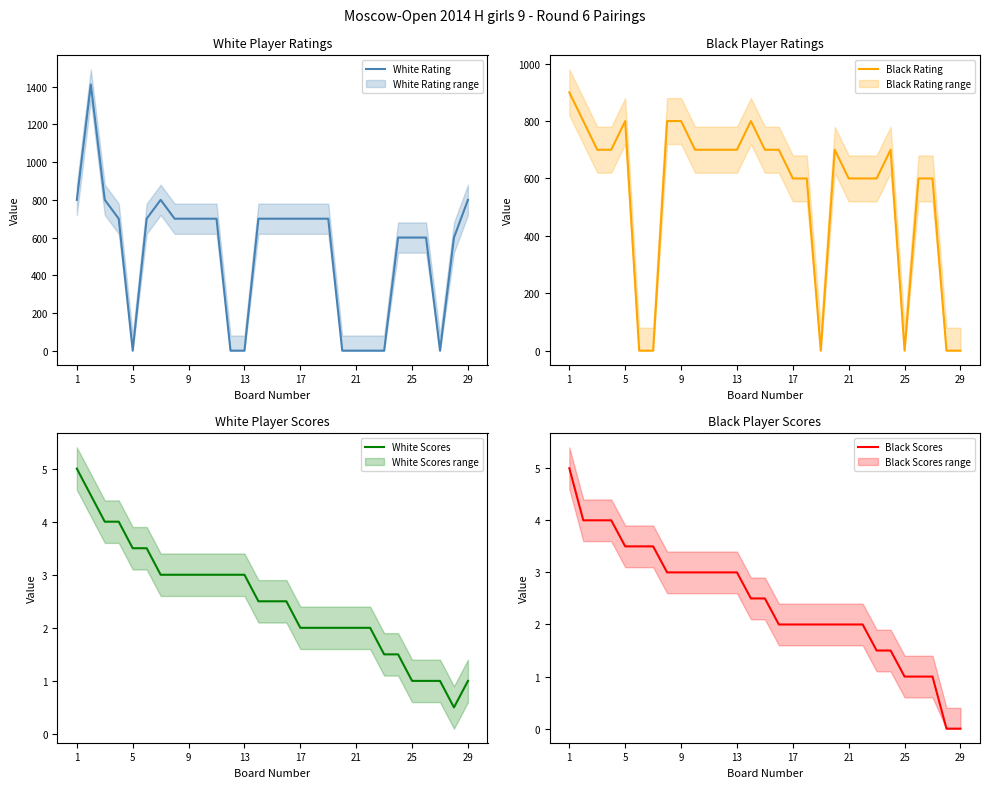

True or false: White Scores has a value of 2.0 at 17.

True